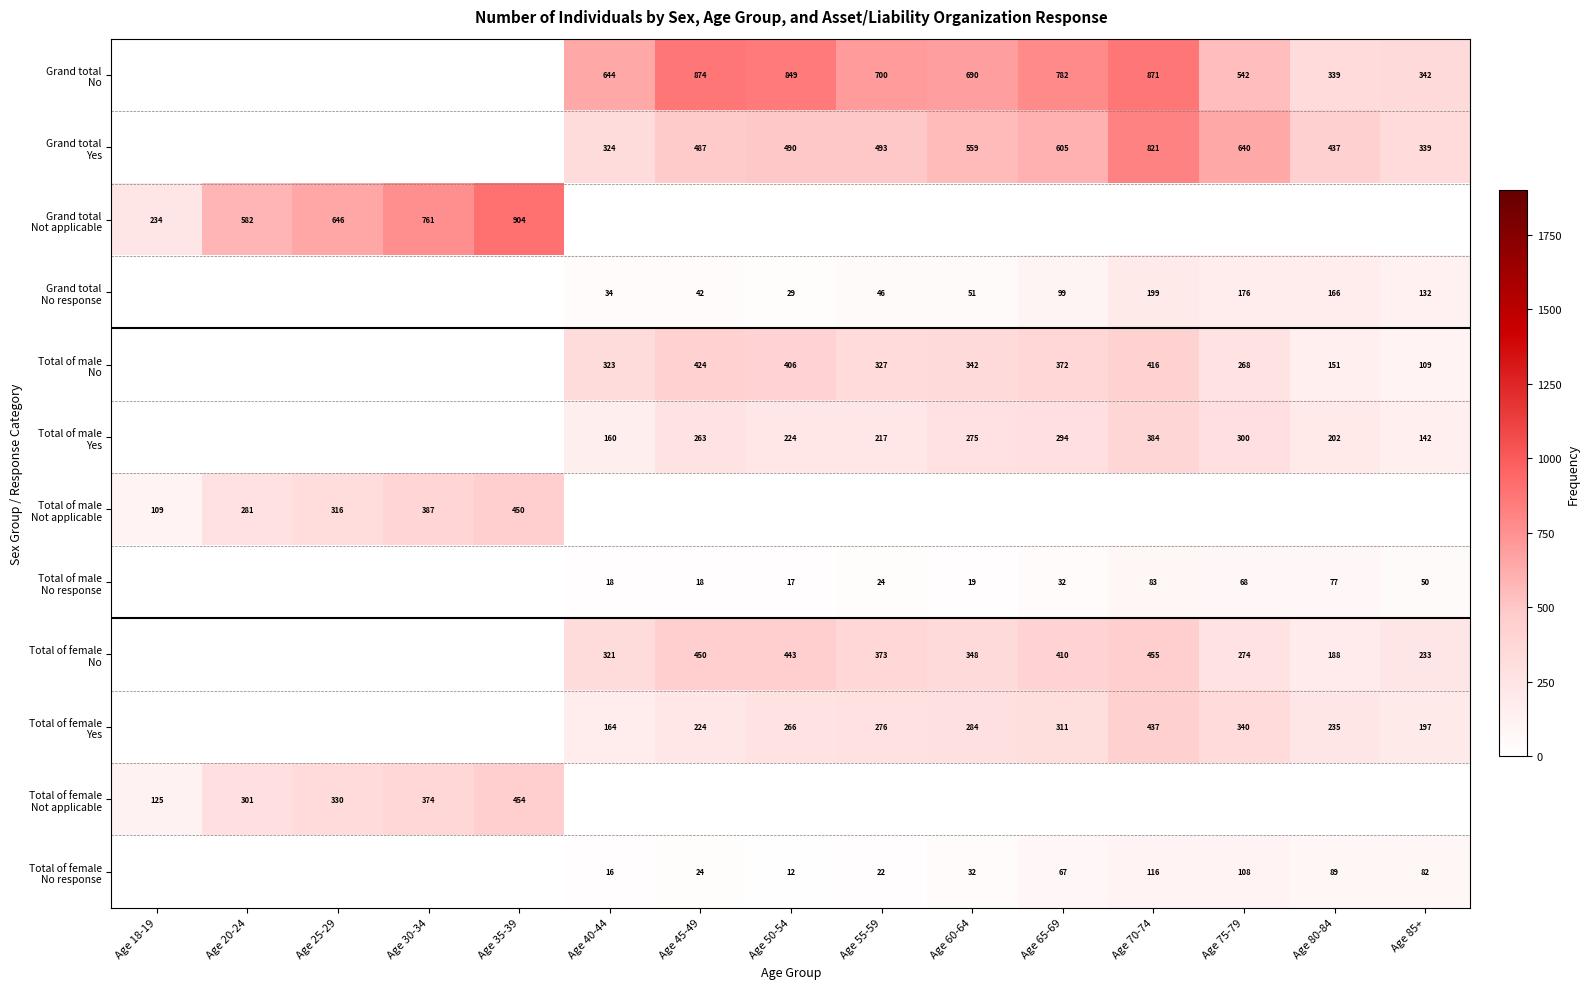

What is the sum of all Total of male No values?

3138